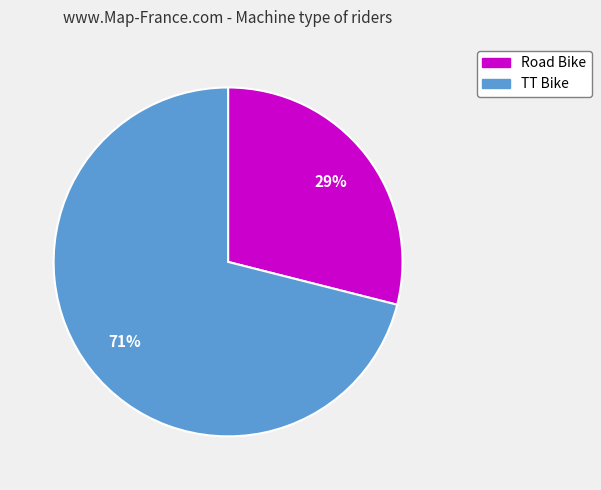

Which category has the biggest portion of the pie?

TT Bike